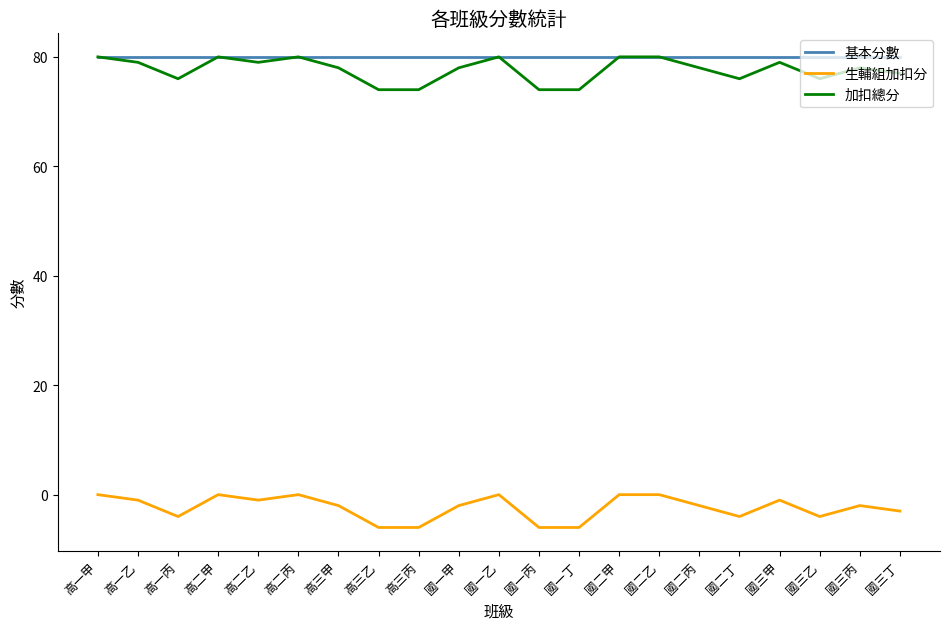

What position from the left is 高三甲?

7